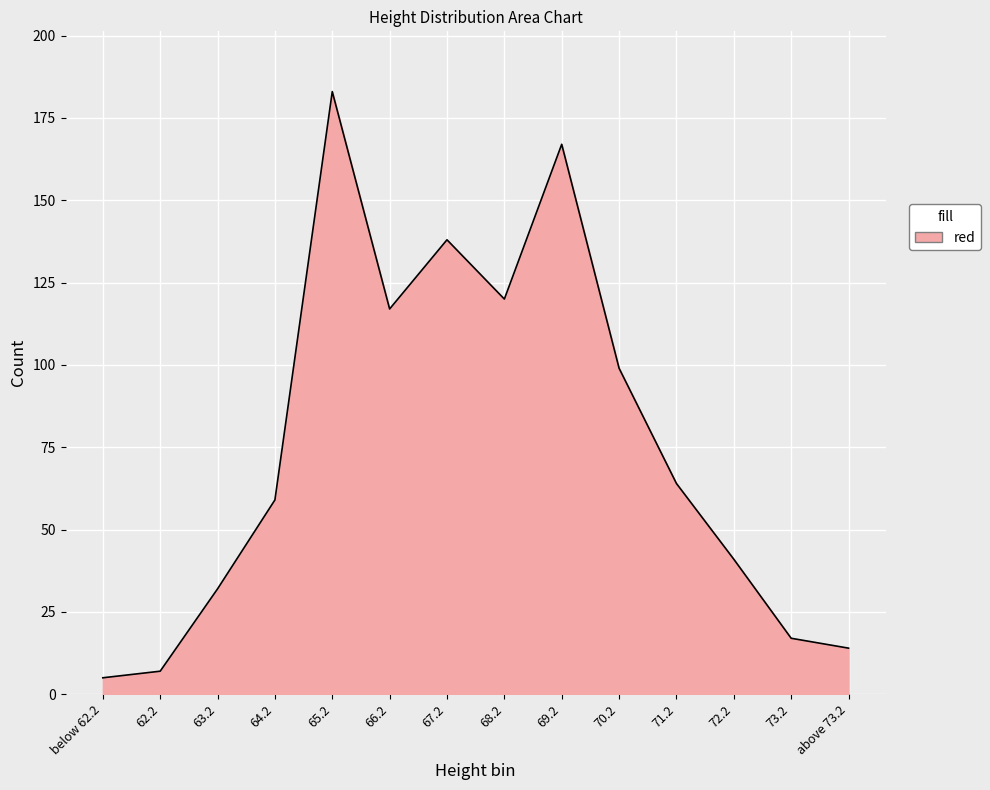

Which label corresponds to the largest value in the chart?

65.2